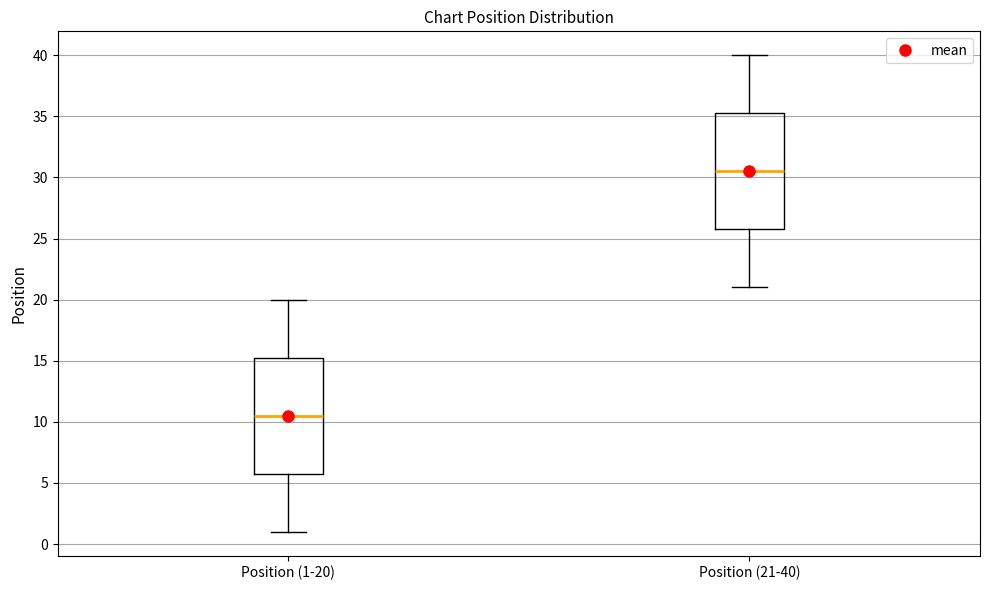

Where does the lower whisker of the box for Position (1-20) end on the y-axis? The values are not printed on the chart, so give them approximately, as read against the axis.

1.0